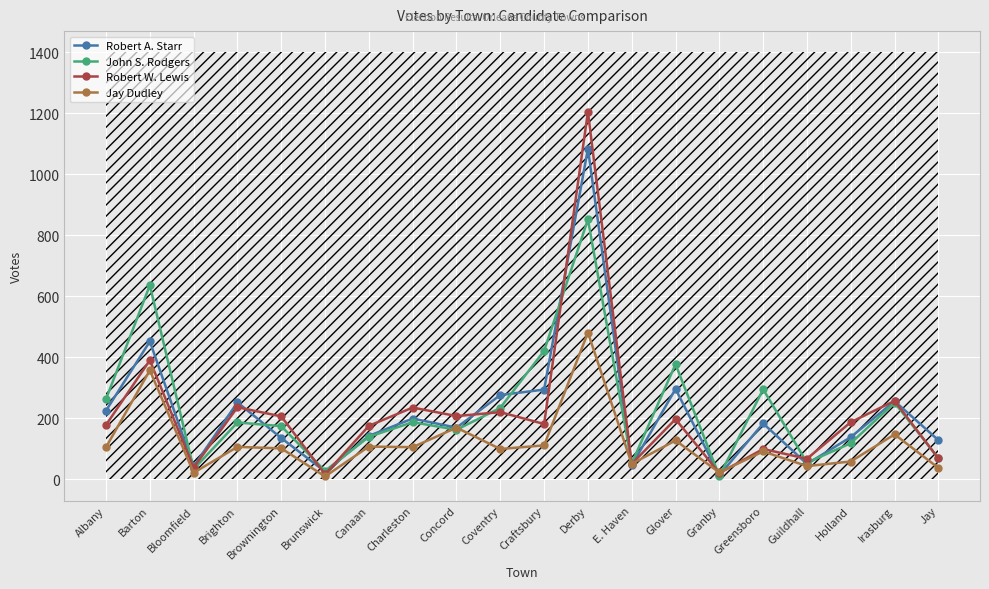

Is the value of Robert A. Starr at Brighton greater than the value of Robert W. Lewis at Albany?

Yes